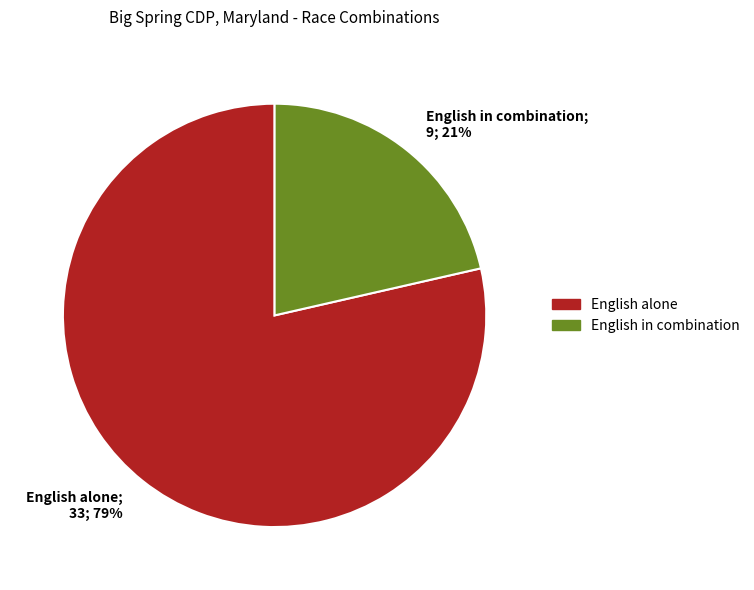

Rank the categories by value from highest to lowest.

English alone, English in combination